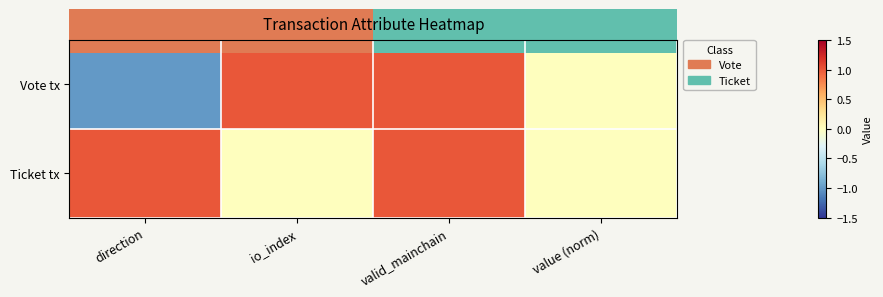

Which has a higher value, io_index or value (norm)?

io_index